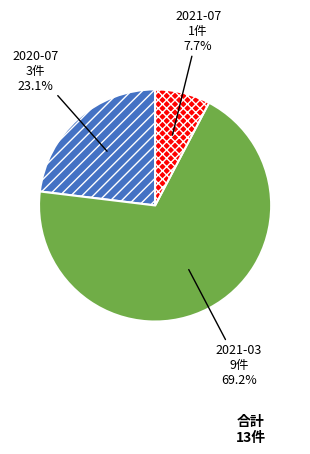

How many slices are in this pie chart?

3